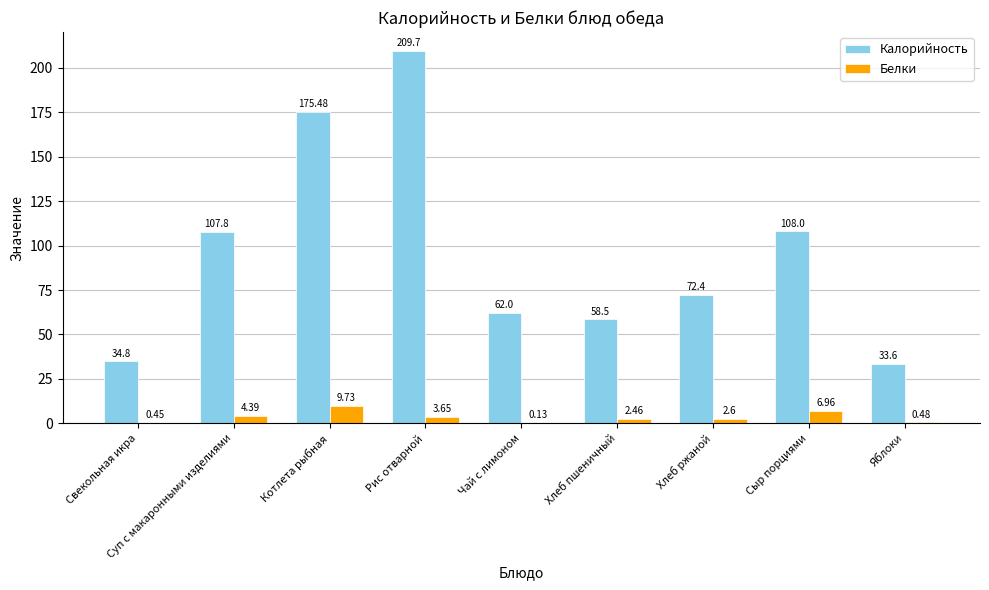

At which label does Калорийность first exceed 72?

Суп с макаронными изделиями